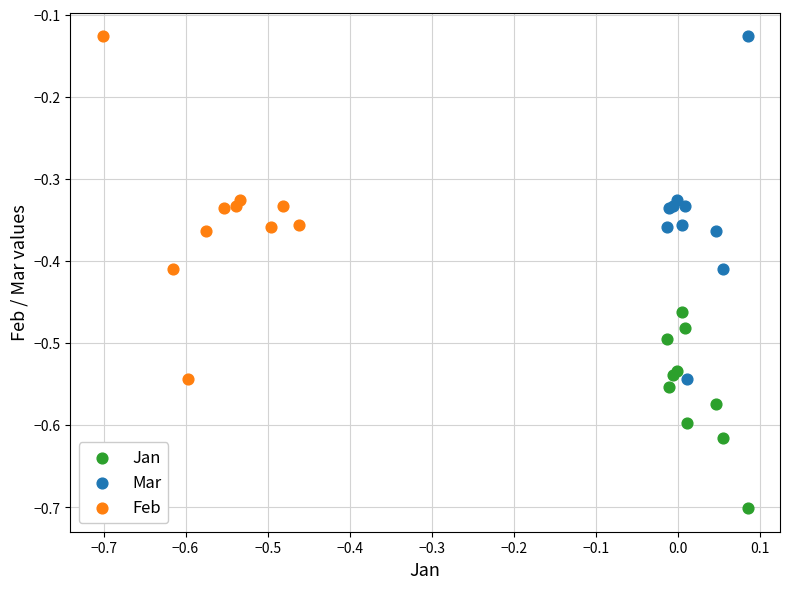

Which series reaches the minimum Y coordinate?

Jan